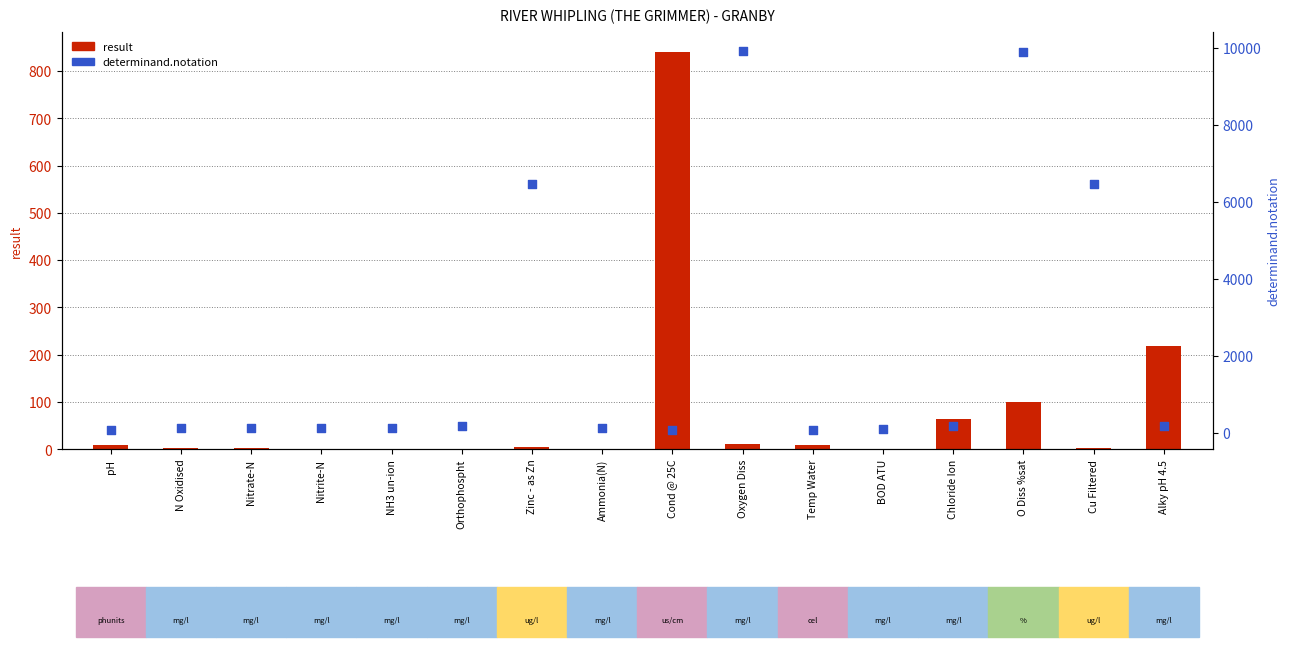

Which series has the largest total across all categories?

determinand.notation